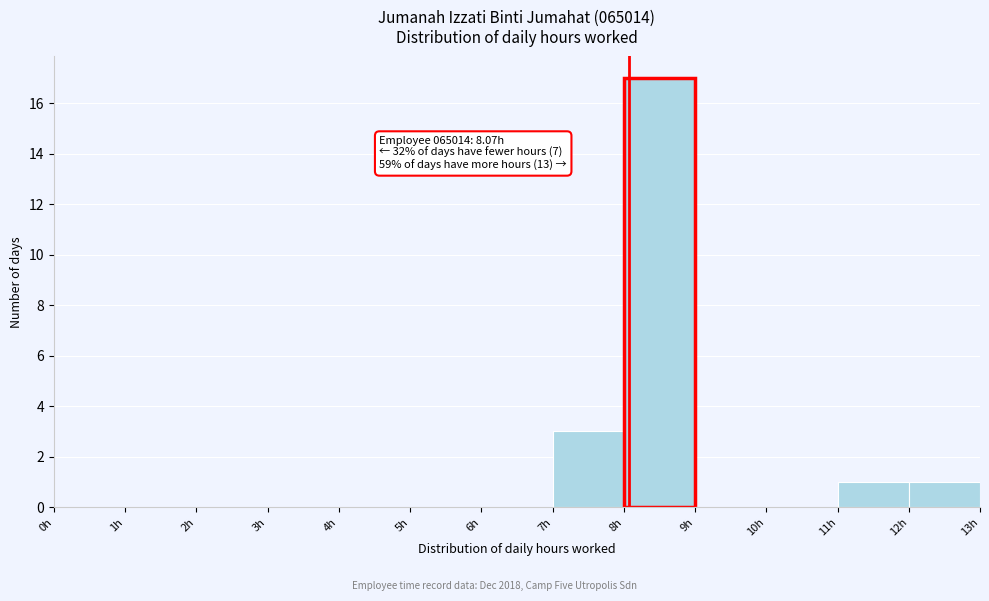

Over which range of the x-axis is the bar tallest?

8 to 9